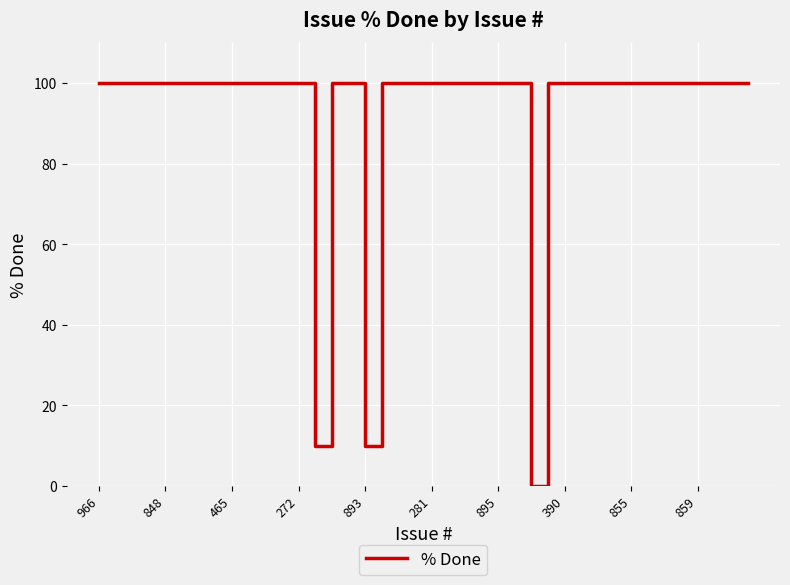

What is the difference between the second highest and second lowest values?

90